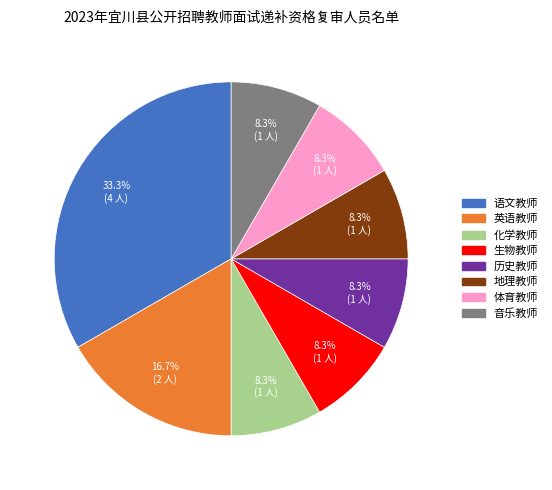

Which has a higher value, 化学教师 or 英语教师?

英语教师